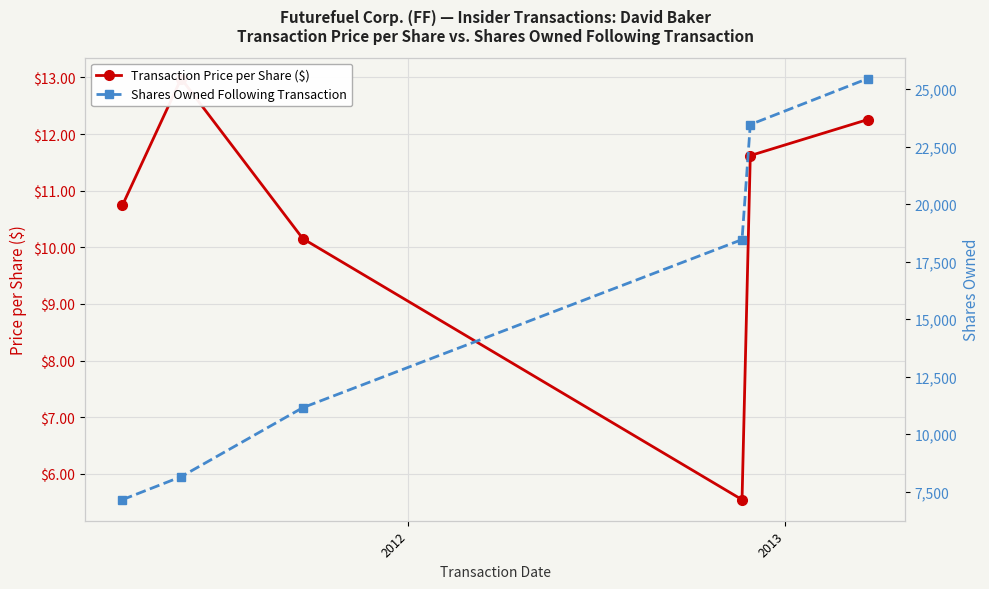

What is the difference between the maximum and minimum values in the Shares Owned Following Transaction series?

18307.0